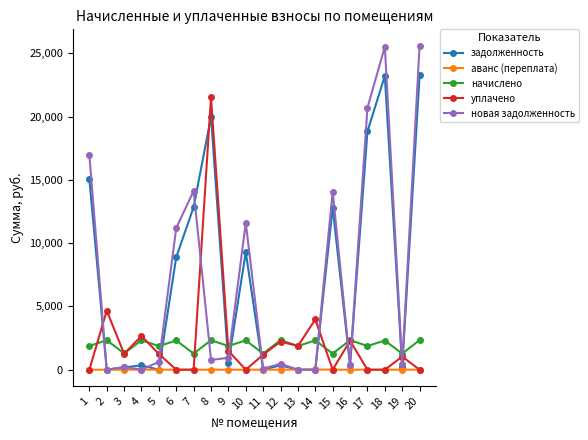

How many values in the задолженность series exceed 545?

10